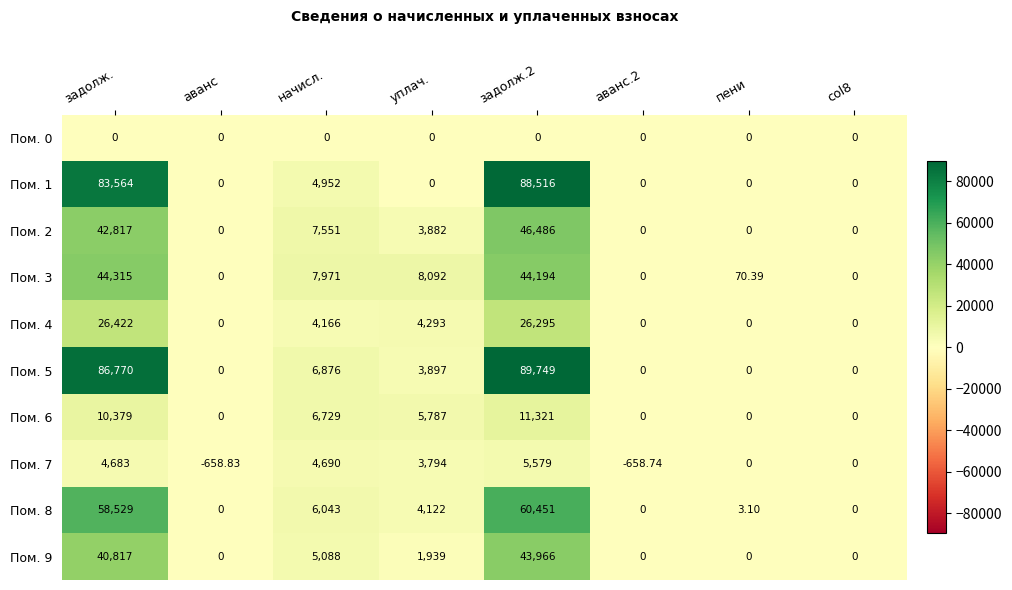

Where is Пом. 4 nearest to the value 13211?

уплач.